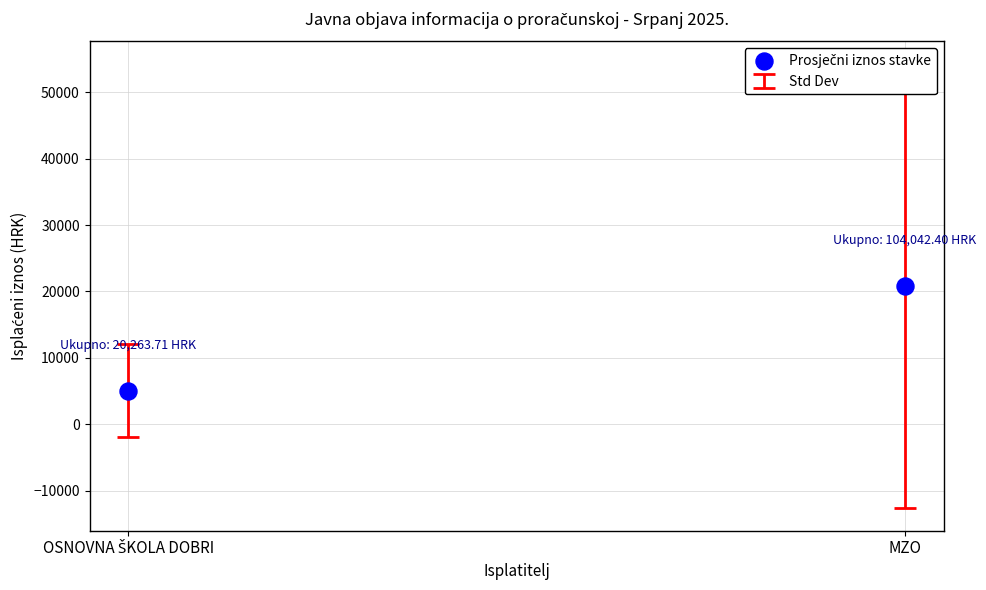

What is the range of Y values (max minus min)?

15742.6